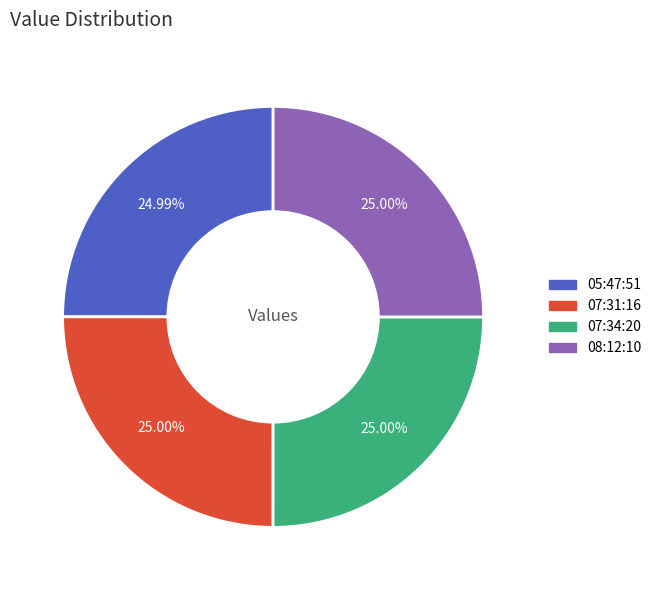

How many slices are in this pie chart?

4